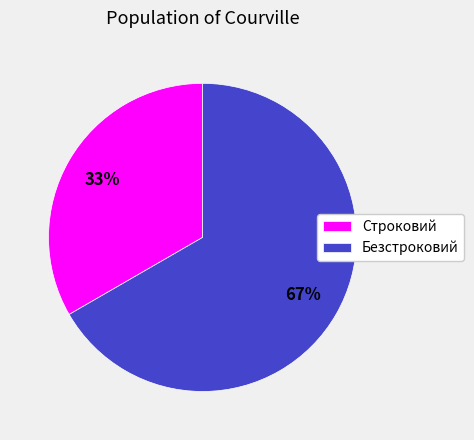

Between Безстроковий and Строковий, which is larger?

Безстроковий